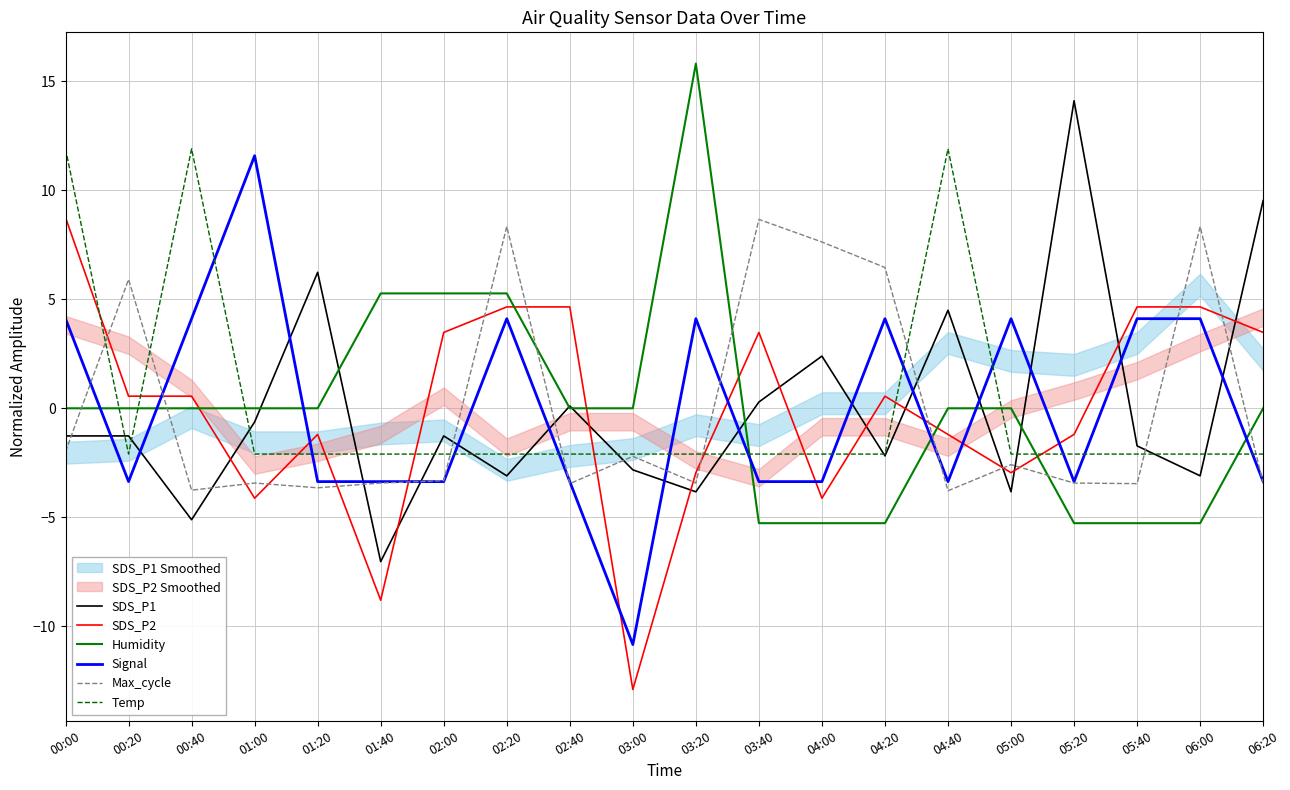

True or false: Signal and SDS_P2 cross at least once.

True